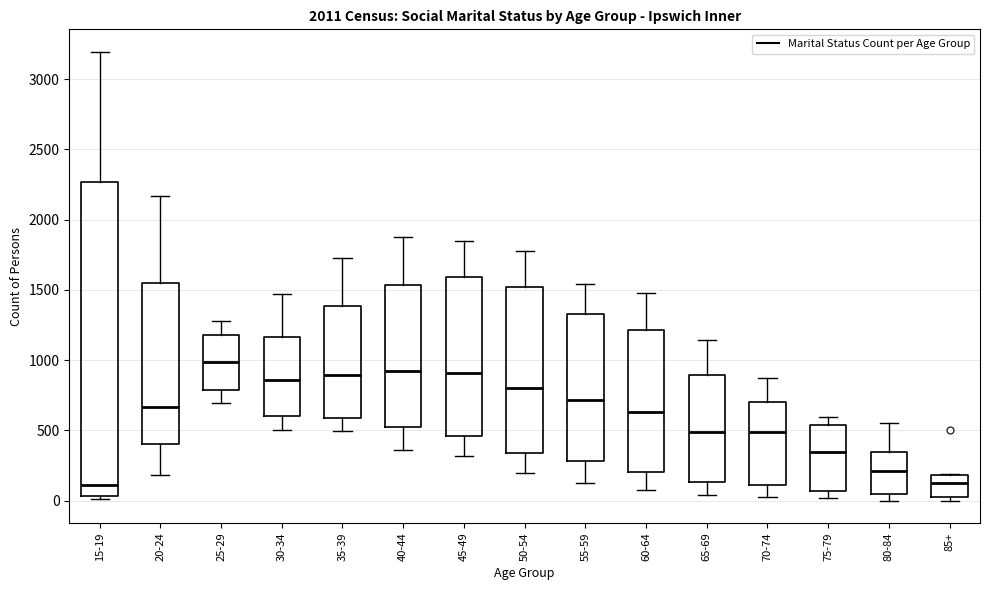

Reading left to right, read every box against the y-axis: the position of its median line, the range the box covers, and the ends of its whiskers. The values are not printed on the chart, so give them approximately, as read against the axis.

15-19: median 100, box 50 to 2250, whiskers 0 to 3200
20-24: median 650, box 400 to 1550, whiskers 200 to 2150
25-29: median 1000, box 800 to 1200, whiskers 700 to 1300
30-34: median 850, box 600 to 1150, whiskers 500 to 1450
35-39: median 900, box 600 to 1400, whiskers 500 to 1750
40-44: median 900, box 550 to 1550, whiskers 350 to 1900
45-49: median 900, box 450 to 1600, whiskers 300 to 1850
50-54: median 800, box 350 to 1500, whiskers 200 to 1800
55-59: median 700, box 300 to 1300, whiskers 100 to 1550
60-64: median 650, box 200 to 1200, whiskers 50 to 1500
65-69: median 500, box 150 to 900, whiskers 50 to 1150
70-74: median 500, box 100 to 700, whiskers 0 to 850
75-79: median 350, box 50 to 550, whiskers 0 to 600
80-84: median 200, box 50 to 350, whiskers 0 to 550
85+: median 100, box 50 to 200, whiskers 0 to 200